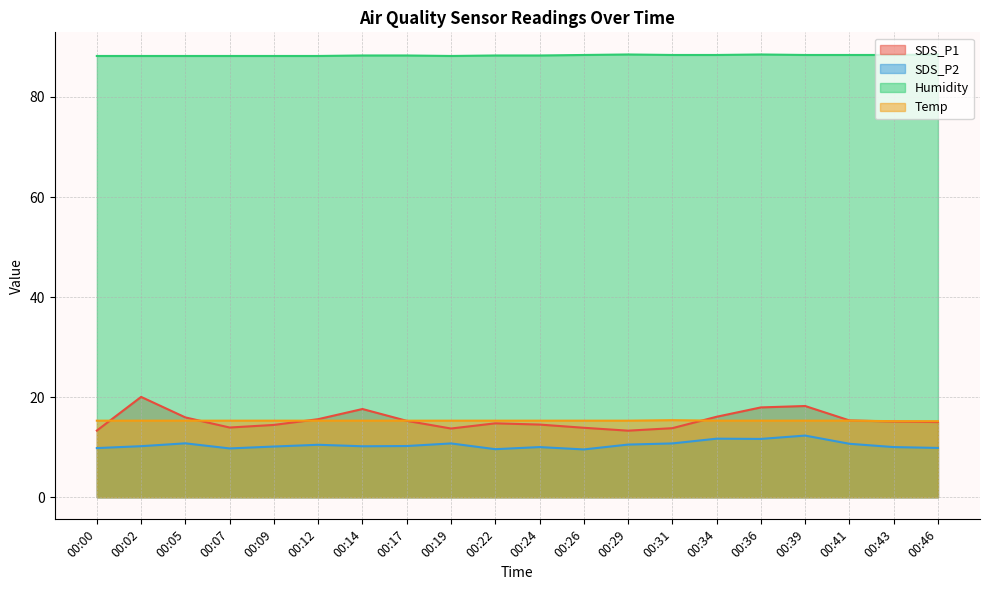

What is the lowest value of the Temp series?

15.2